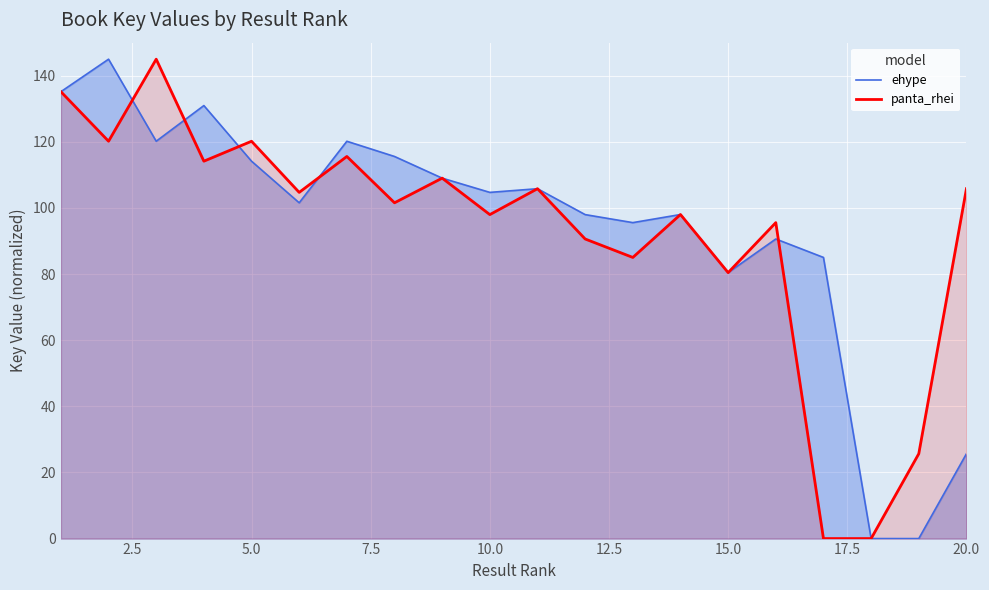

How many values in the ehype series are below 104?

10